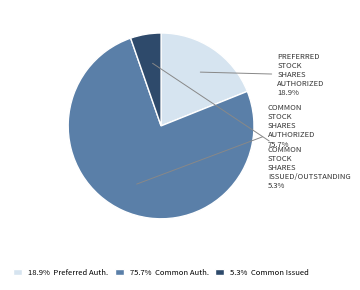

Which category accounts for the majority?

75.7% Common Auth.